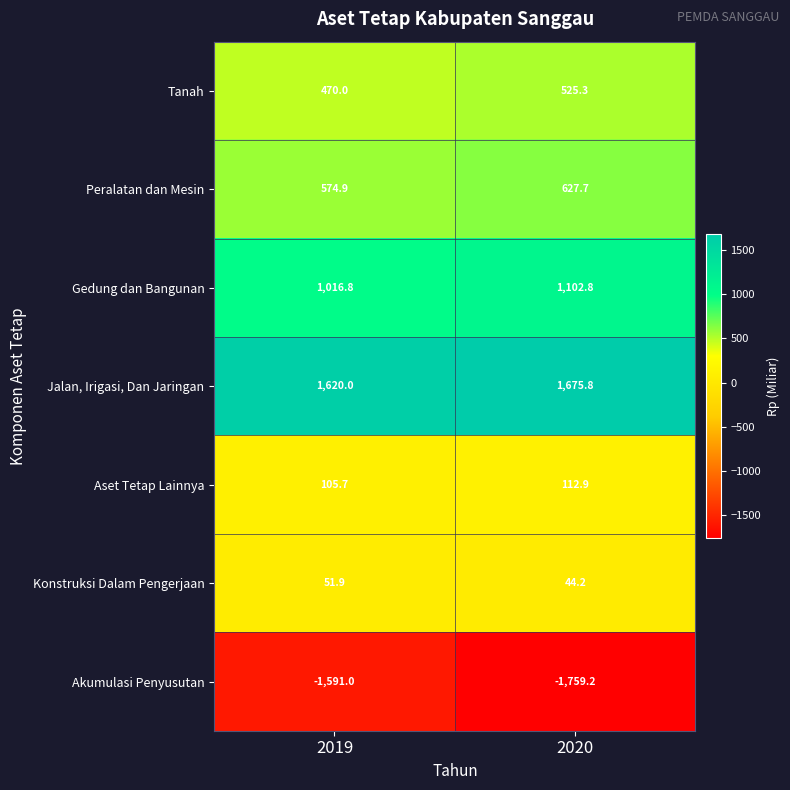

Reading left to right, extract all data points from this chart.

Tanah: 470.0	525.3
Peralatan dan Mesin: 574.9	627.7
Gedung dan Bangunan: 1016.8	1102.8
Jalan, Irigasi, Dan Jaringan: 1620.0	1675.8
Aset Tetap Lainnya: 105.7	112.9
Konstruksi Dalam Pengerjaan: 51.9	44.2
Akumulasi Penyusutan: -1591.0	-1759.2